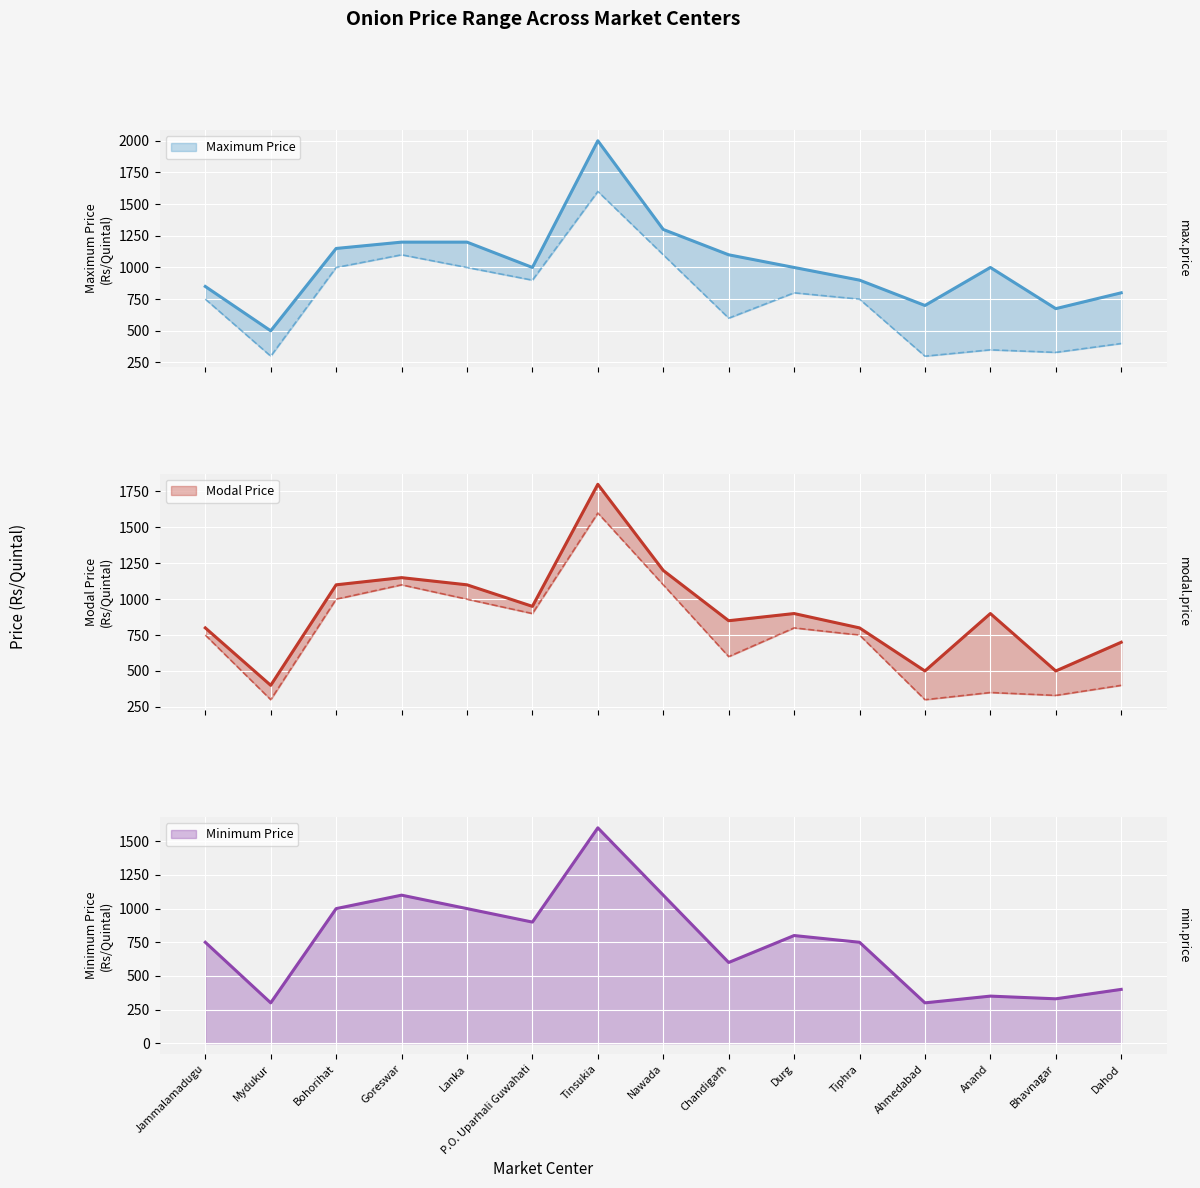

Reading left to right, extract all data points from this chart.

Minimum Price: 750	300	1000	1100	1000	900	1600	1100	600	800	750	300	350	330	400
Maximum Price: 850	500	1150	1200	1200	1000	2000	1300	1100	1000	900	700	1000	675	800
Modal Price: 800	400	1100	1150	1100	950	1800	1200	850	900	800	500	900	500	700